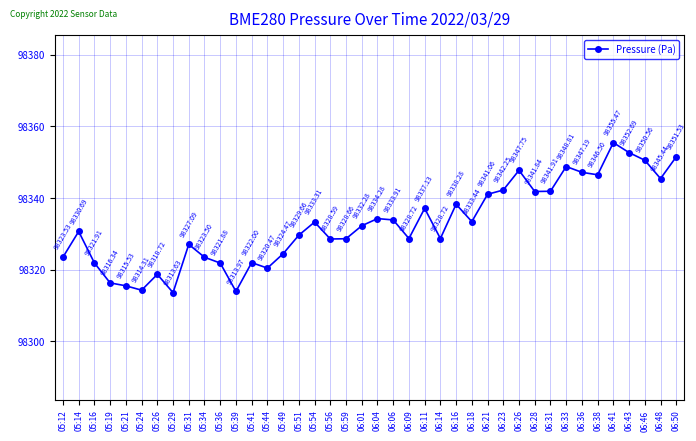

How many distinct data groups are displayed?

1